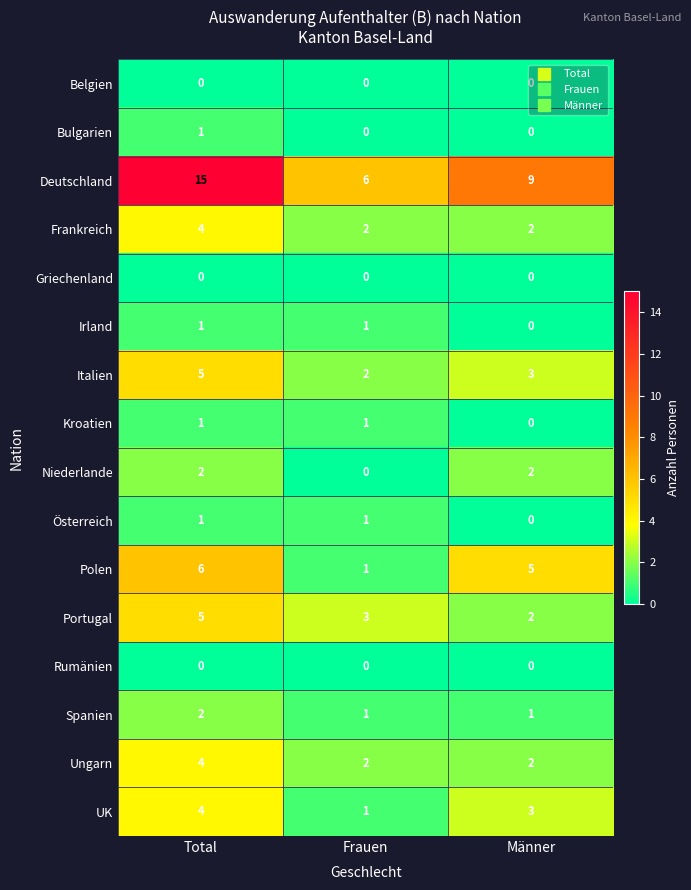

What is the total value across all series at Frauen?

21